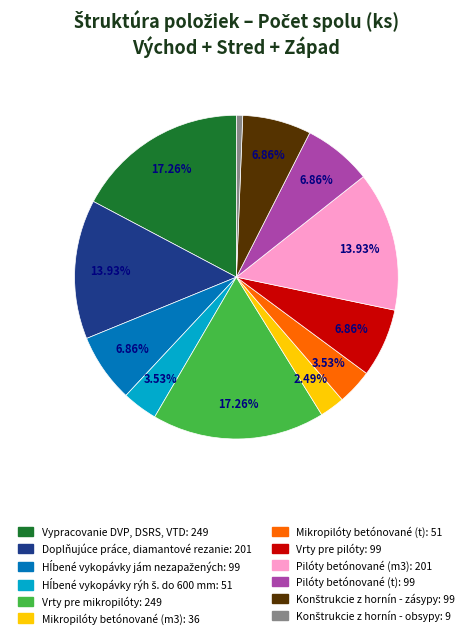

Is Vrty pre mikropilóty the majority of the pie?

No